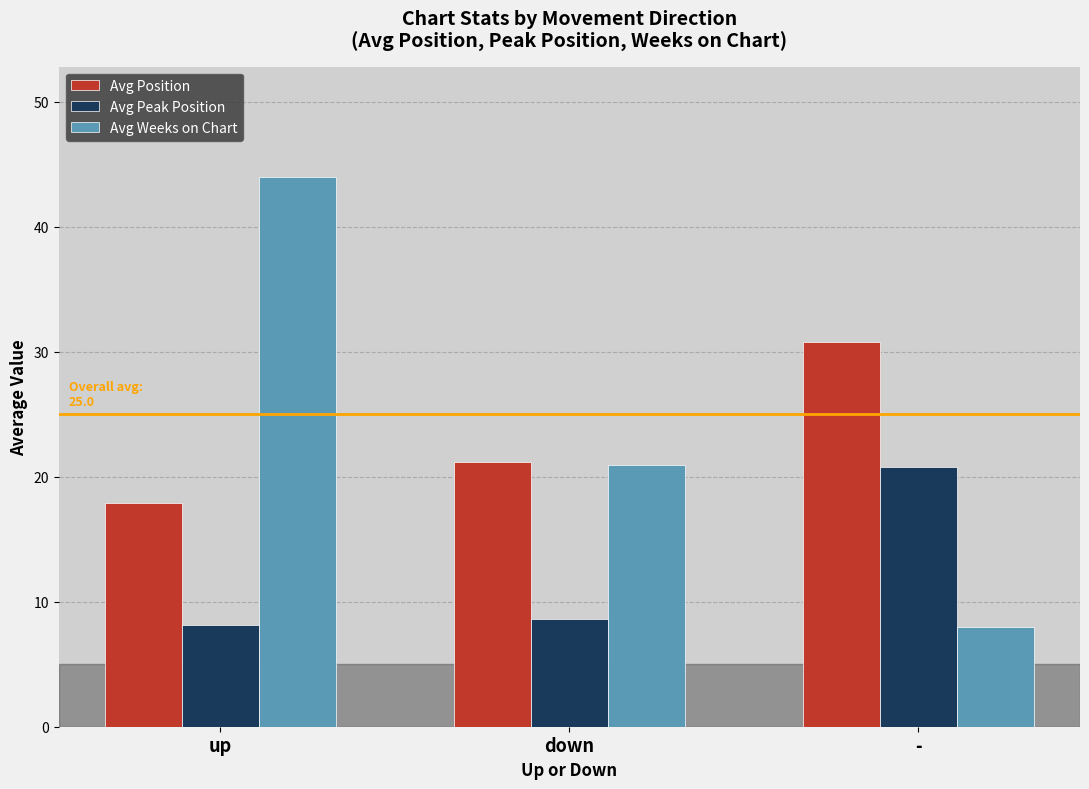

At which category is the sum across all series the highest?

up